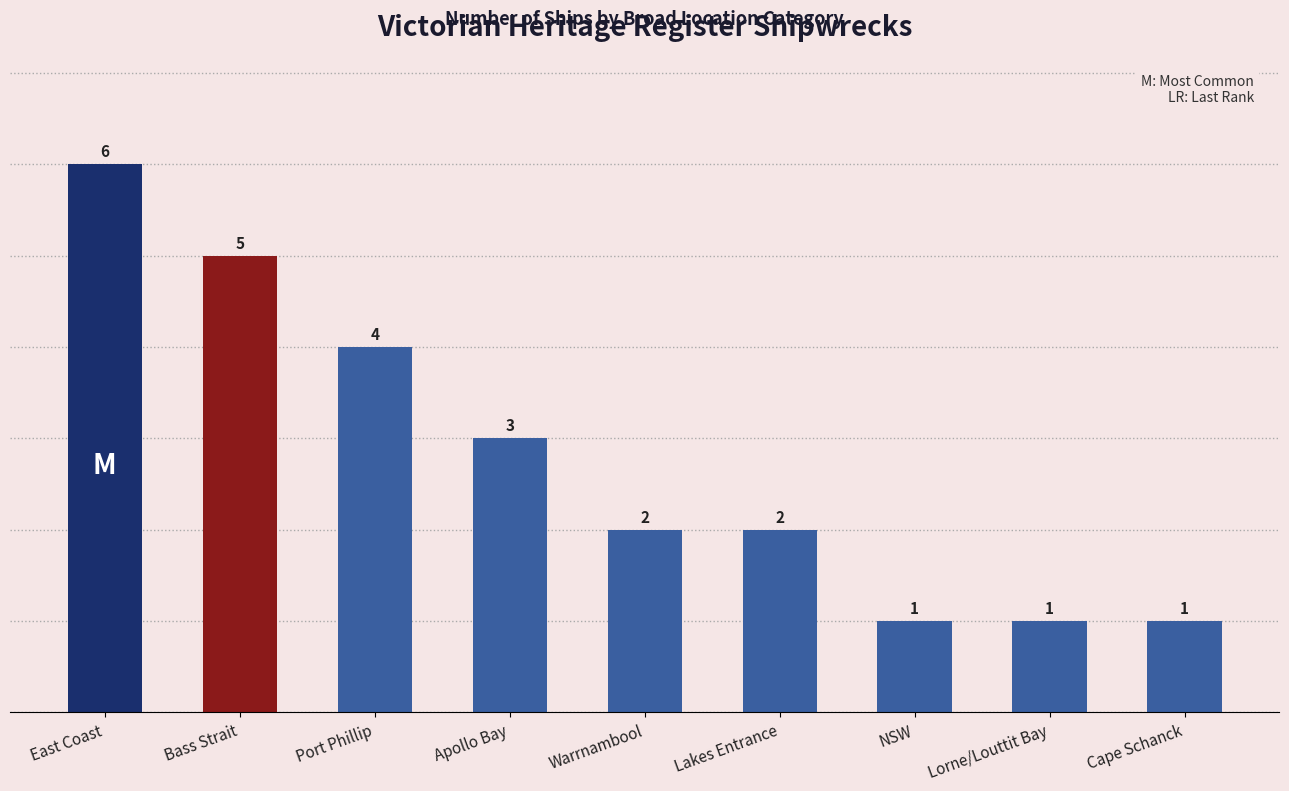

Which category has the highest value across all series?

East Coast